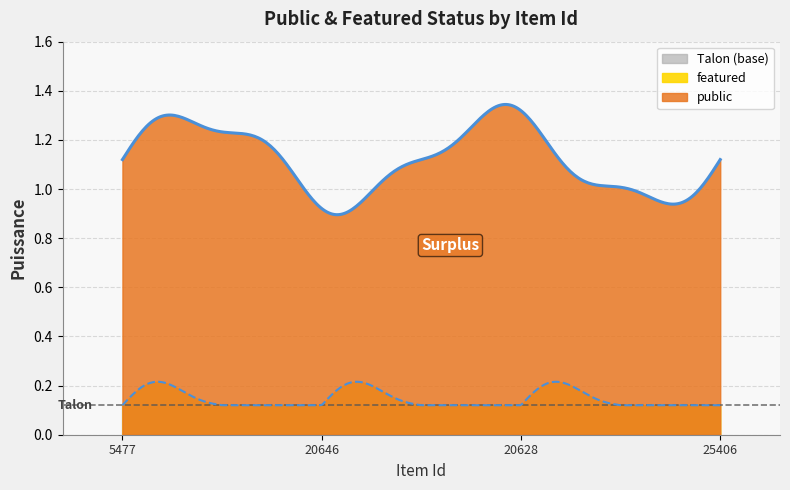

At which label is featured closest to 0?

5477